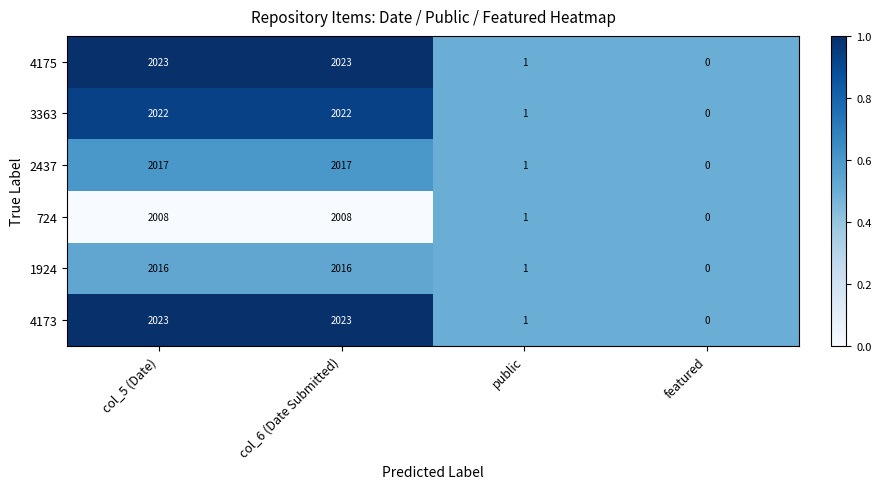

The 724 series shows 3383 at col_5 (Date). True or false?

False